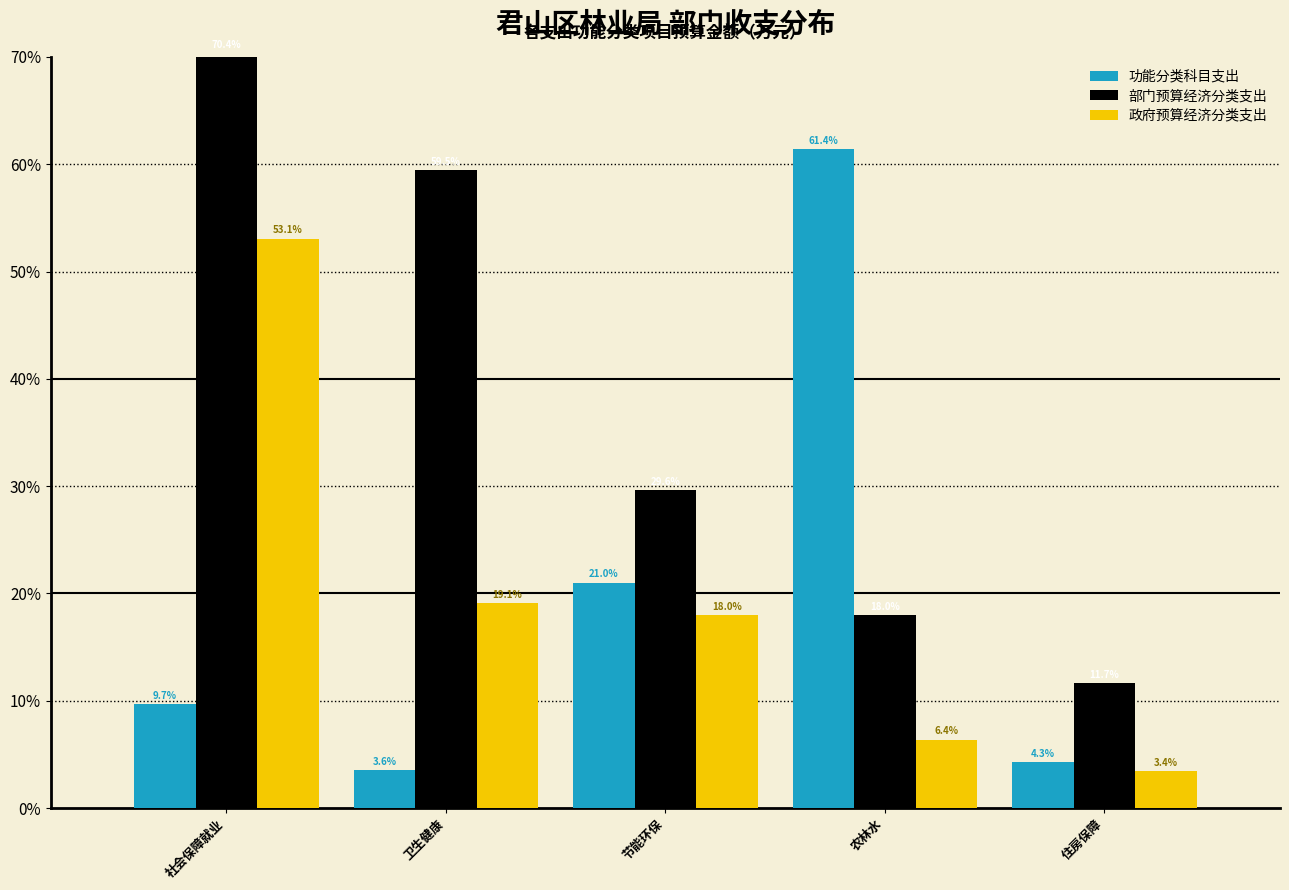

What is the sum of the 功能分类科目支出 values at 社会保障就业 and 卫生健康?

13.3